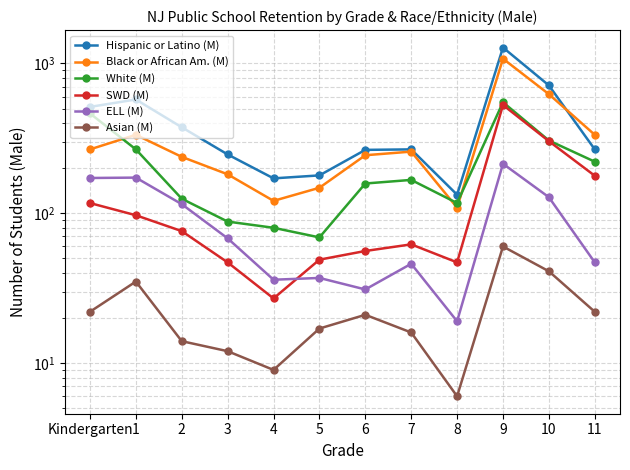

What is the label of the 4th point from the left?

3